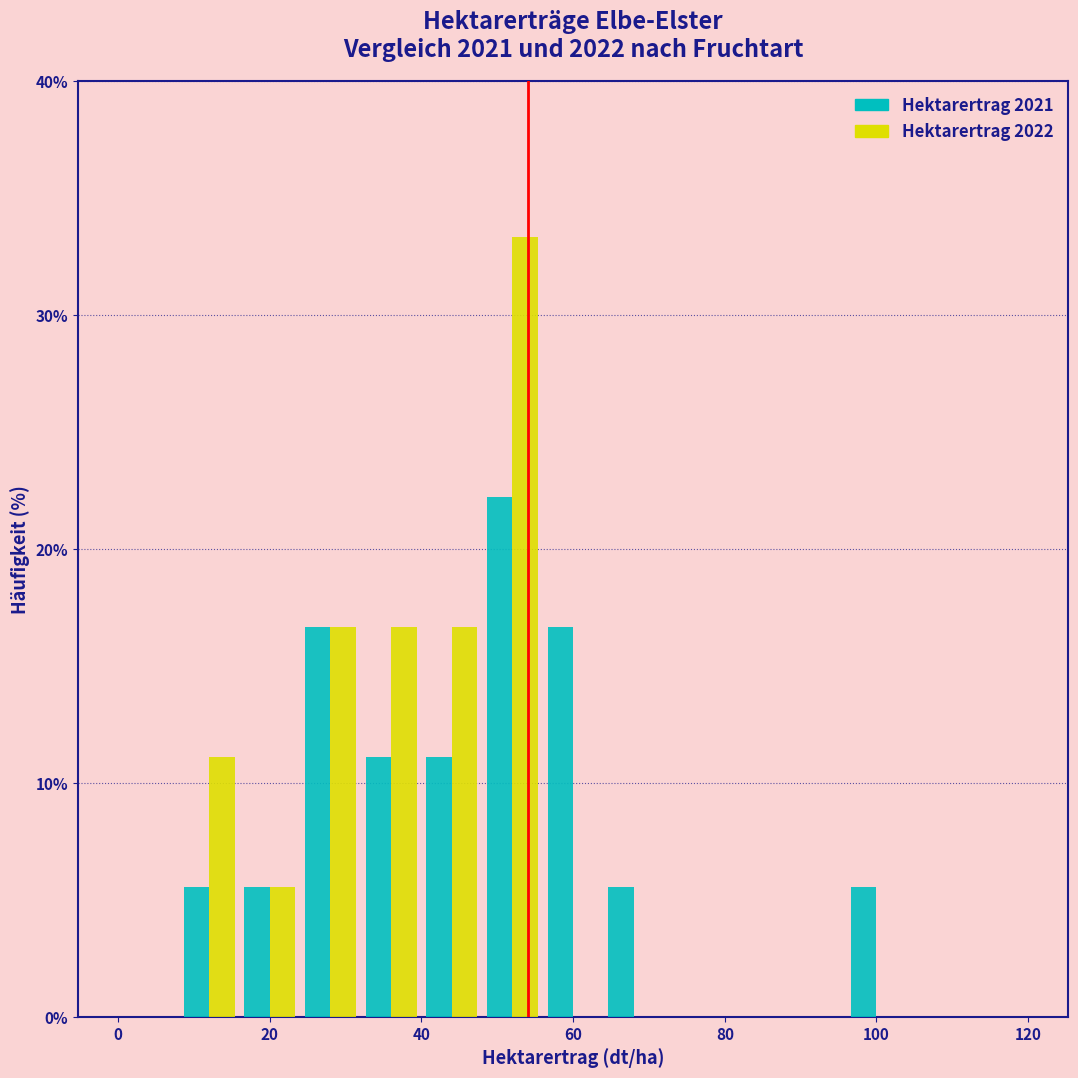

In the Hektarertrag 2022 series, which range on the x-axis has the tallest bar?

48 to 56